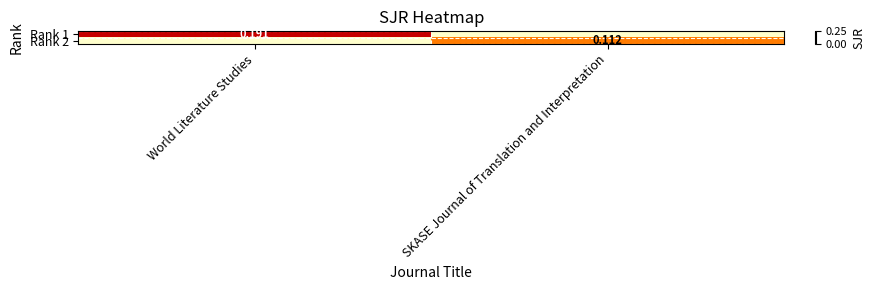

Is the value of Rank 2 at SKASE Journal of Translation and Interpretation greater than the value of Rank 1 at World Literature Studies?

No